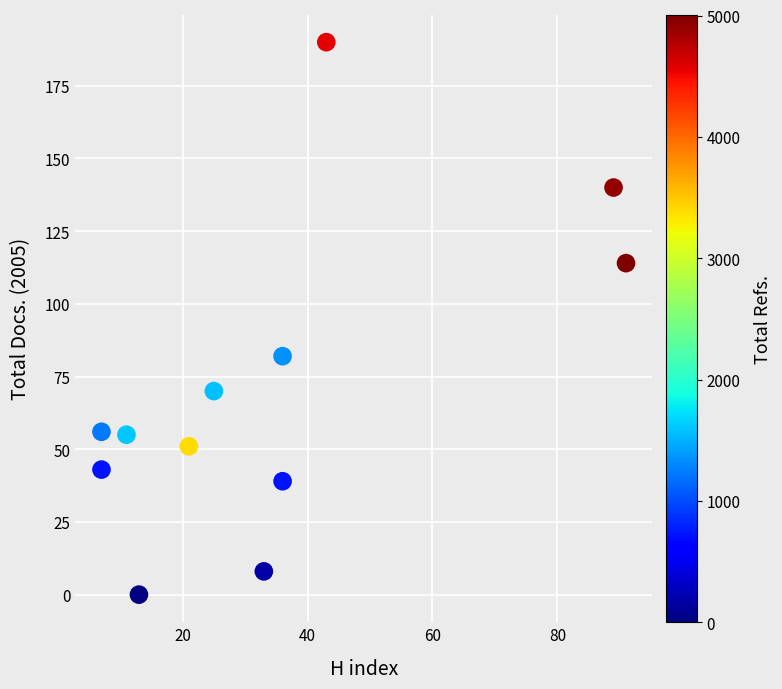

What is the average Y value?

71